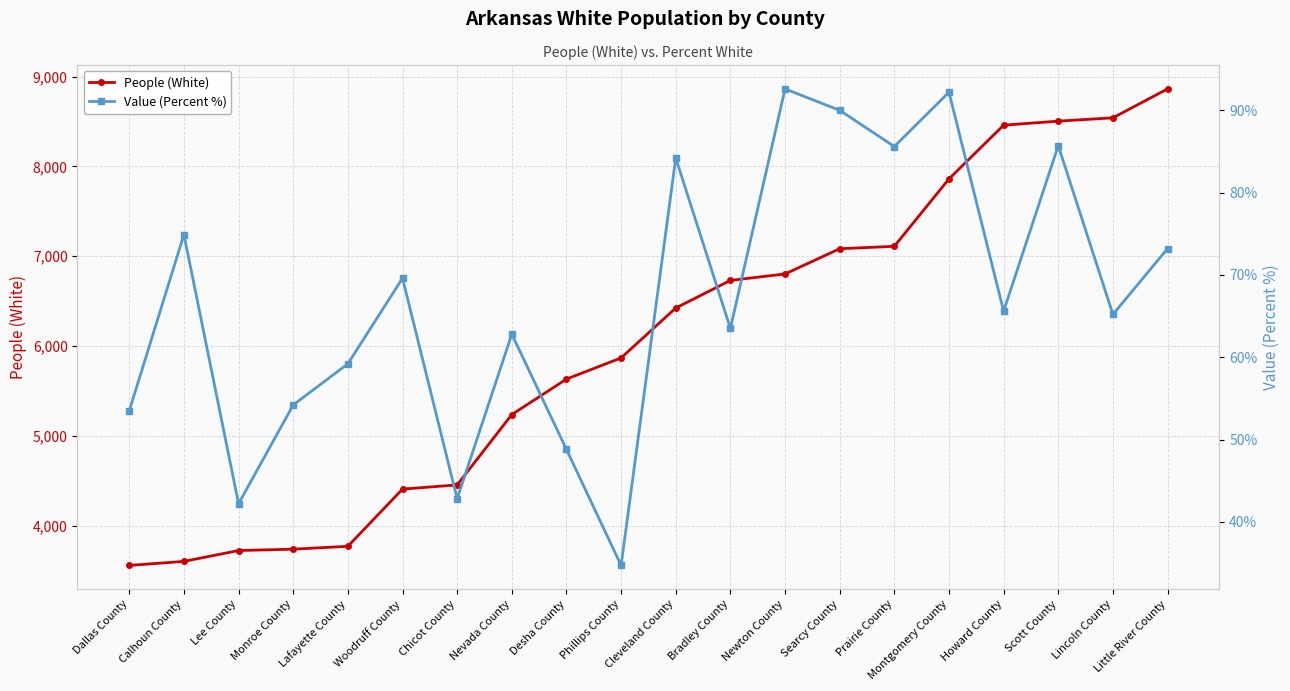

Read the Value (Percent %) value at Bradley County.

63.5